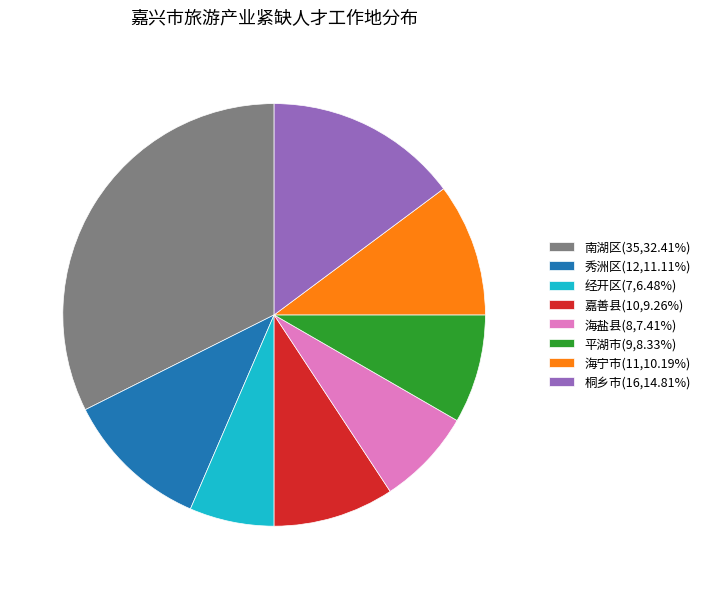

True or false: 海宁市 accounts for 10% of the total.

True